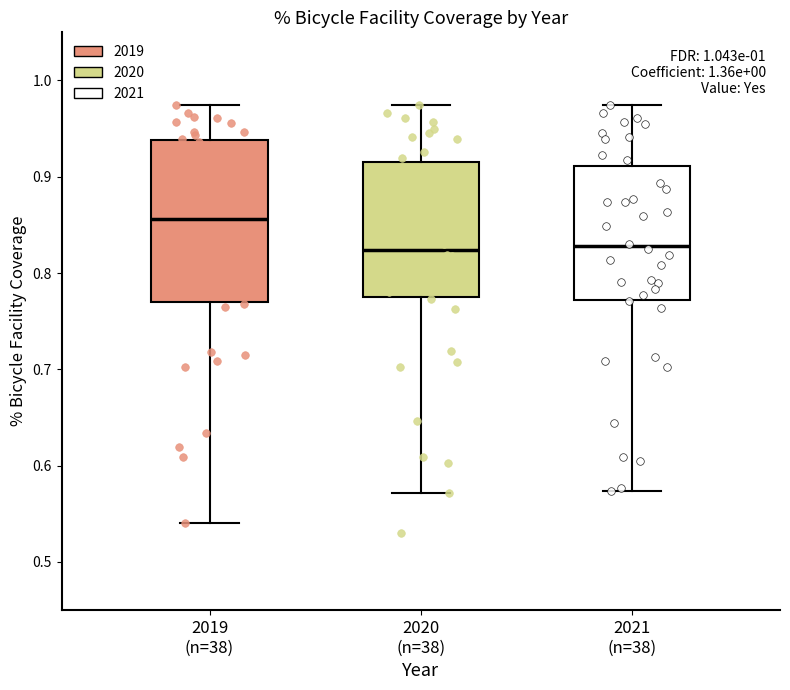

Which box is the tallest, from its lower edge to its upper edge?

2019 (n=38)